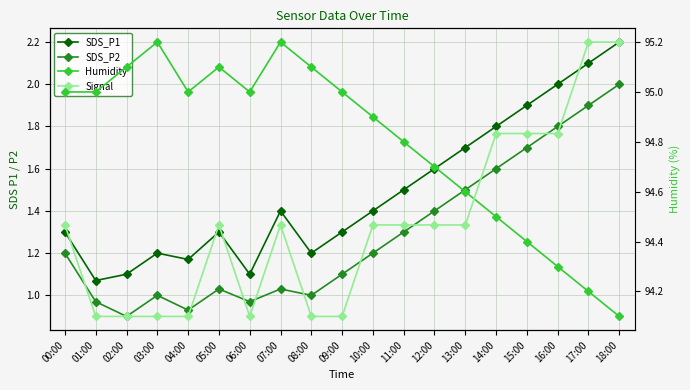

The value of Humidity at 05:00 is 147.9. True or false?

False